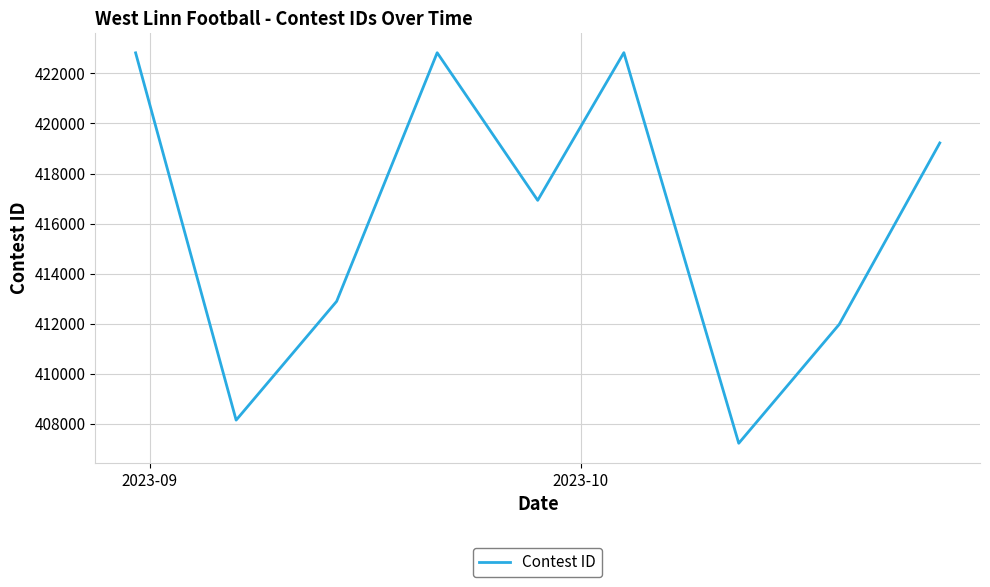

What is the maximum value shown in the chart?

422830